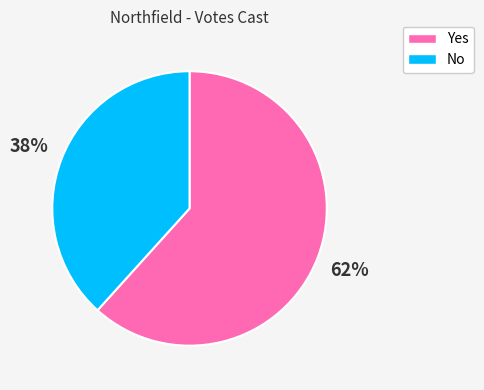

Approximately how many times larger is the value at No compared to Yes?

0.6